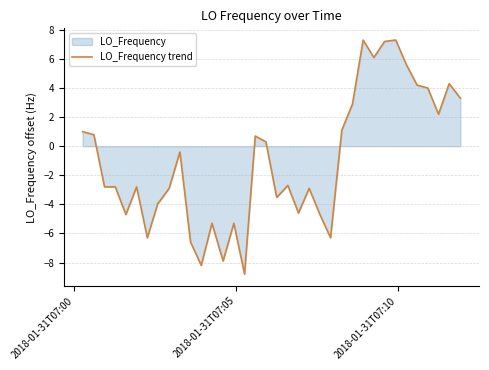

What is the minimum value shown in the chart?

-8.8